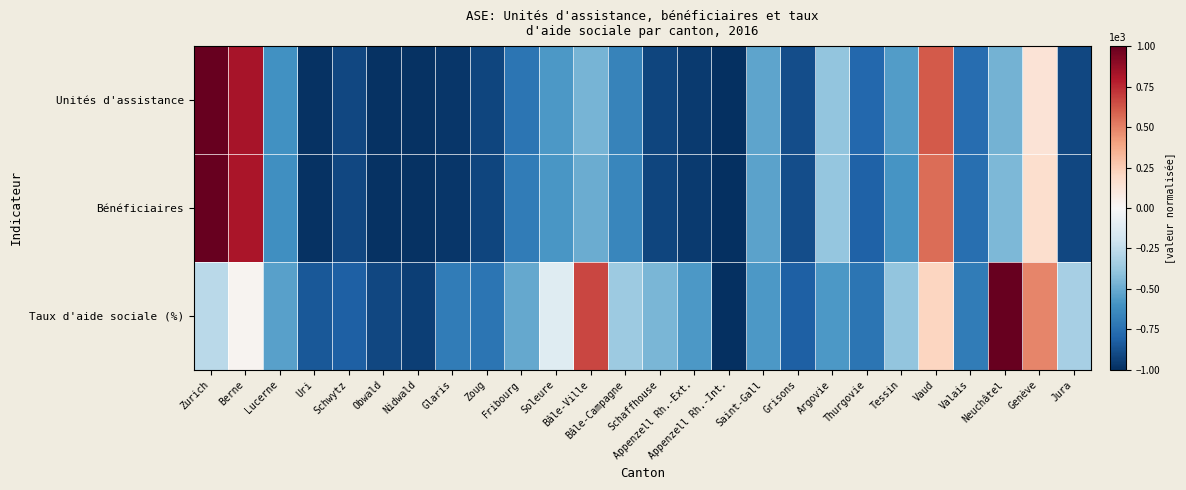

Rank the series by their maximum value, from lowest to highest.

Unités d'assistance, Bénéficiaires, Taux d'aide sociale (%)